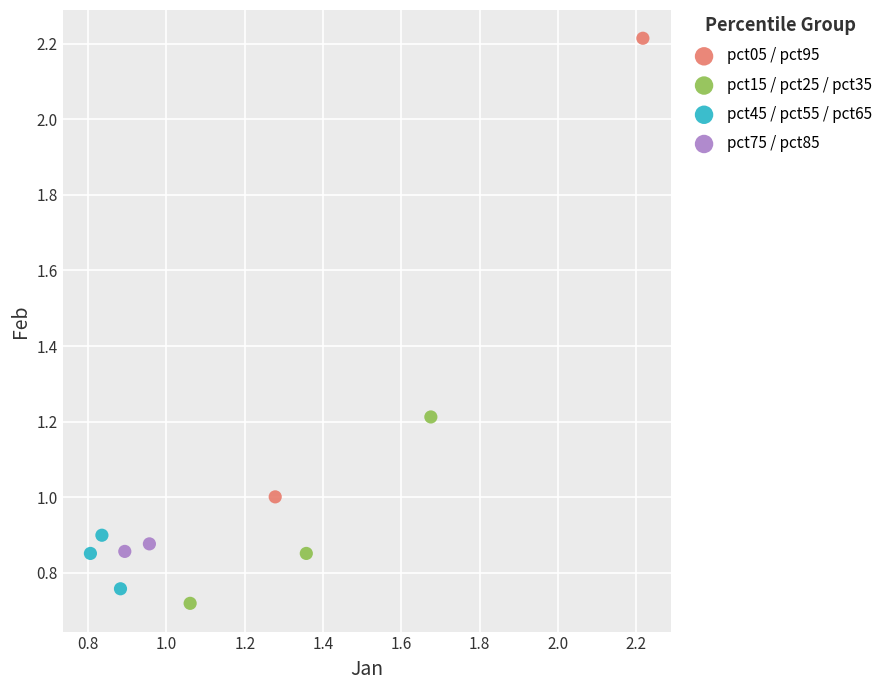

Which series contains the highest Y value?

pct05 / pct95